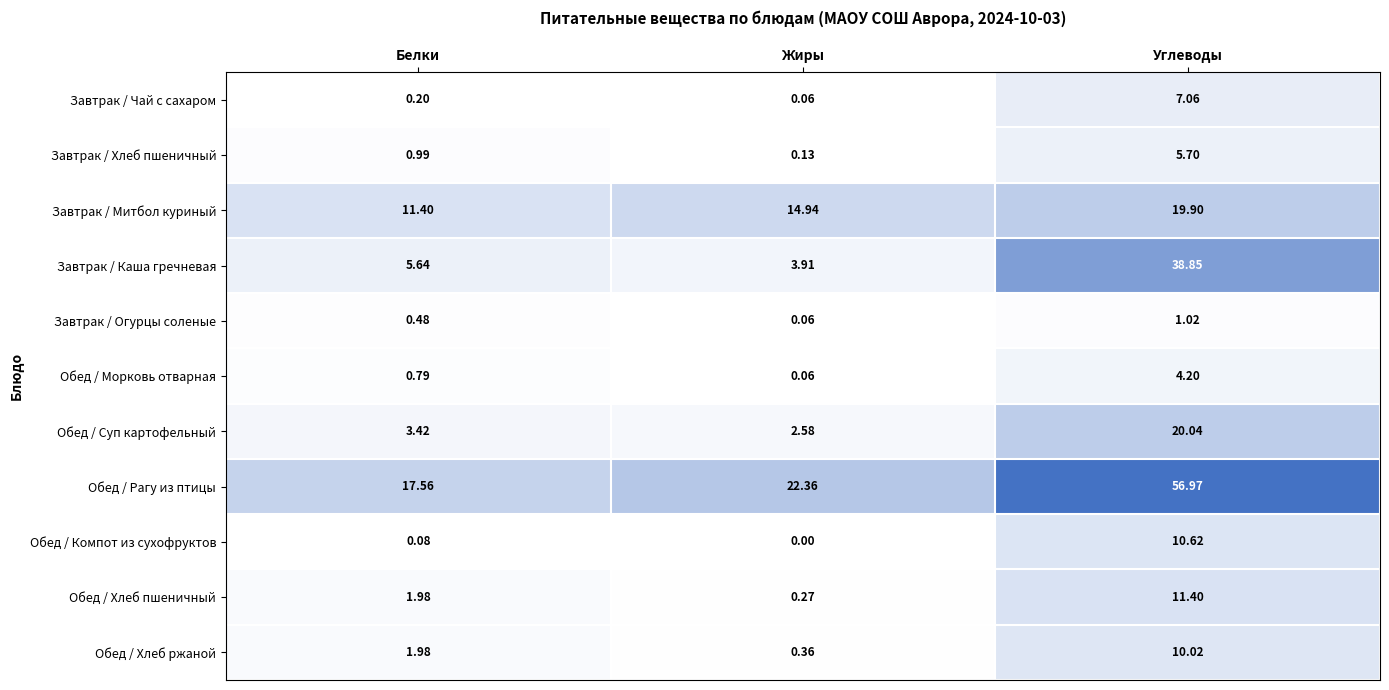

Which series has the widest spread of values?

Обед / Рагу из птицы